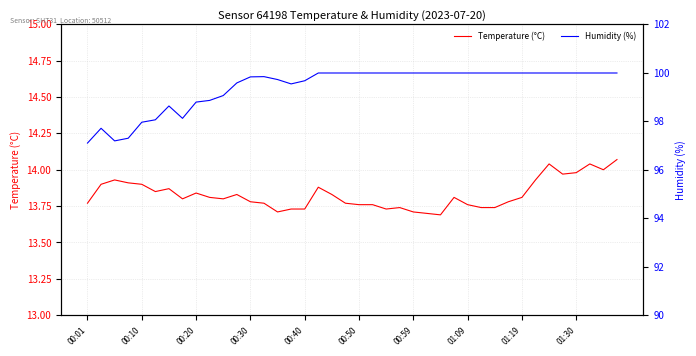

True or false: Temperature (°C) and Humidity (%) intersect in this chart.

False